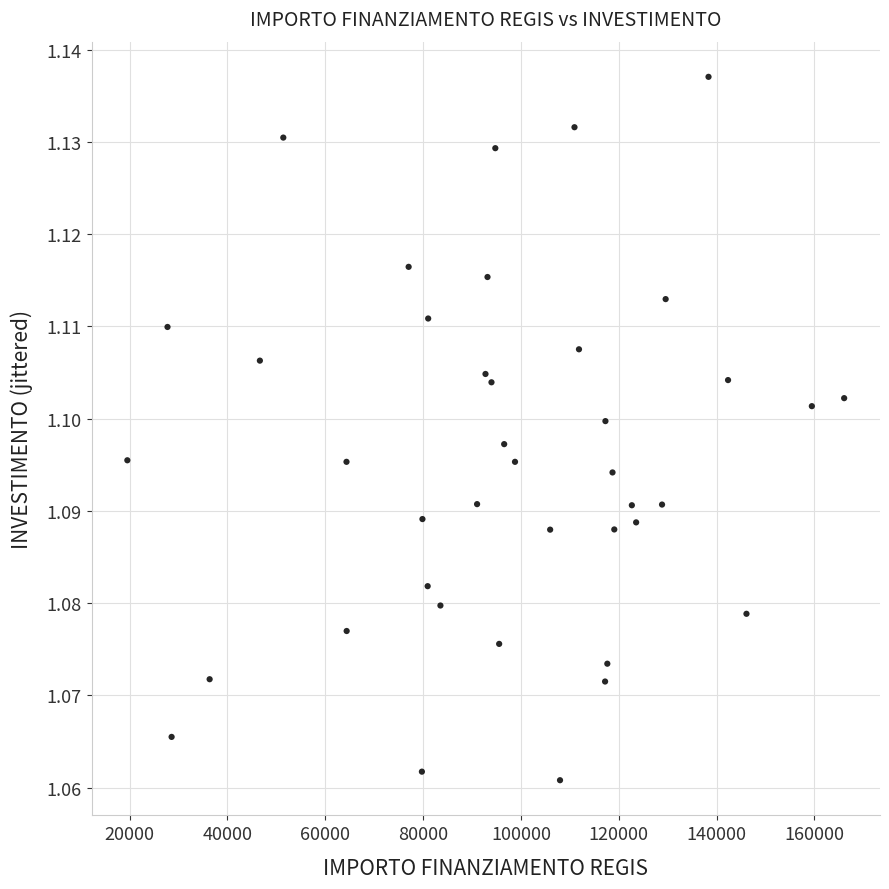

What is the range of X values (max minus min)?

146510.7